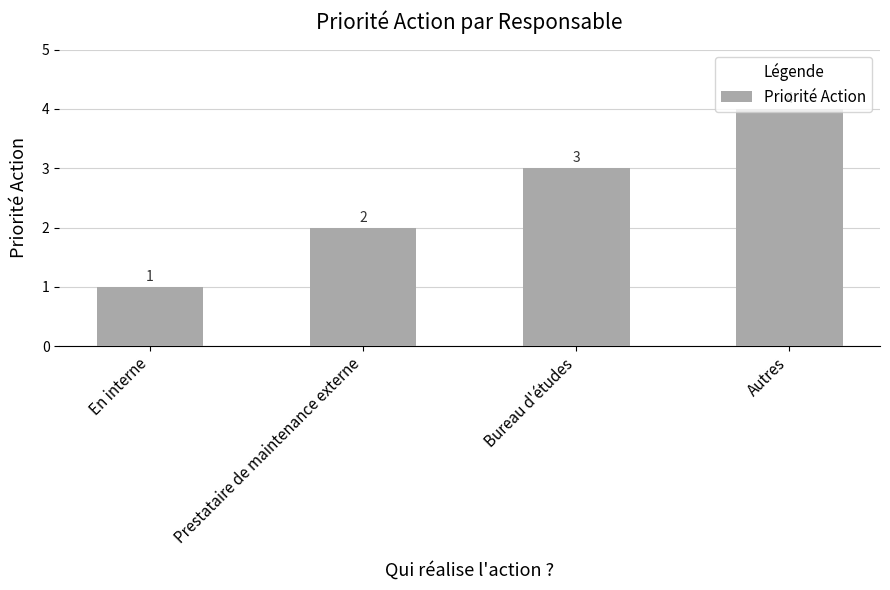

How many values are between 2 and 4?

3